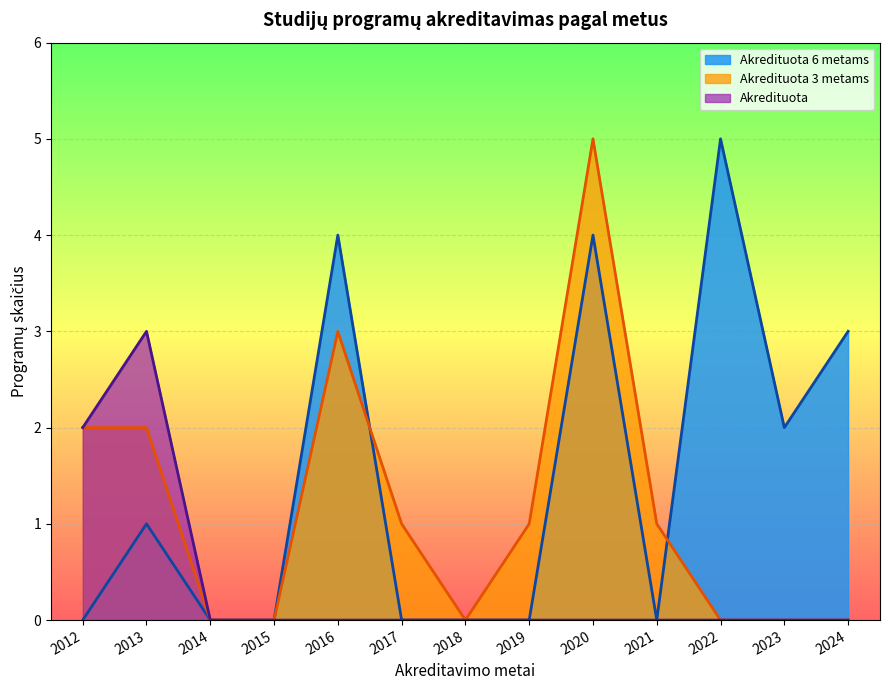

What is the total value across all series at 2020?

9